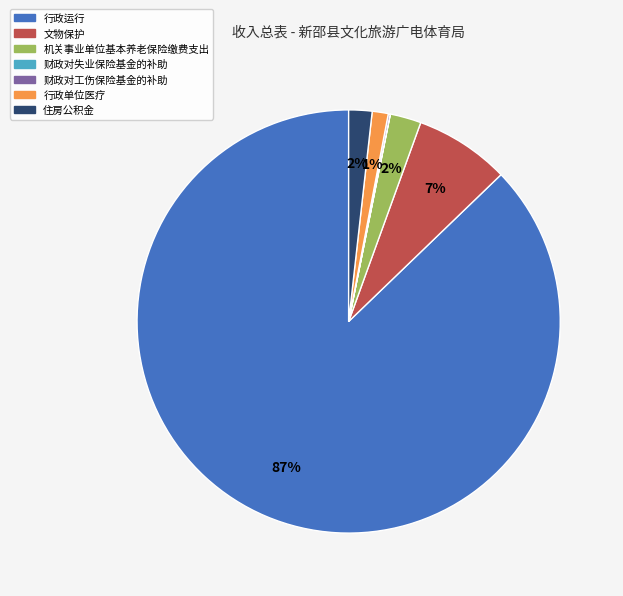

Which category has the biggest portion of the pie?

行政运行